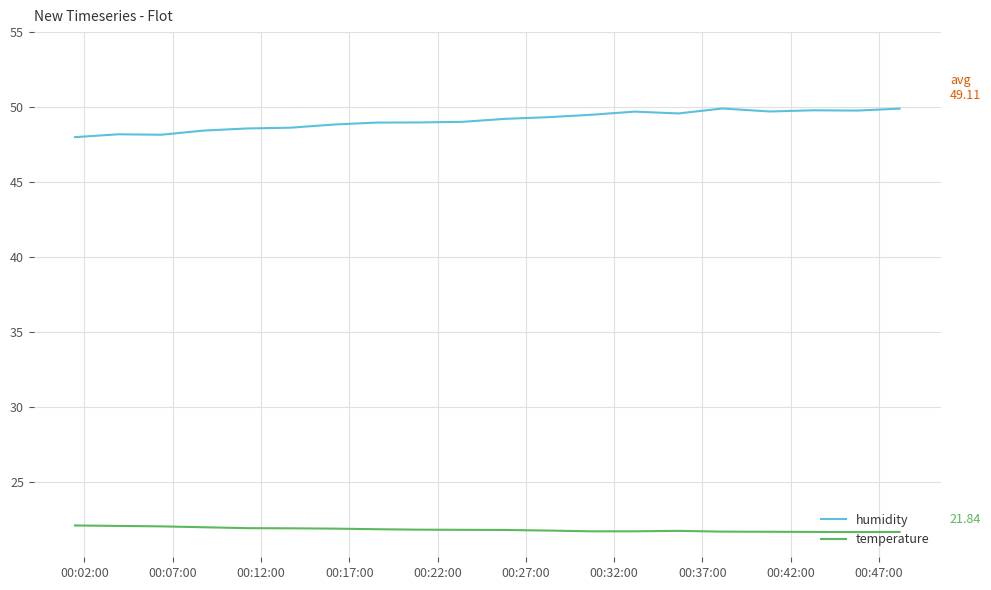

What is the highest value of the temperature series?

22.1